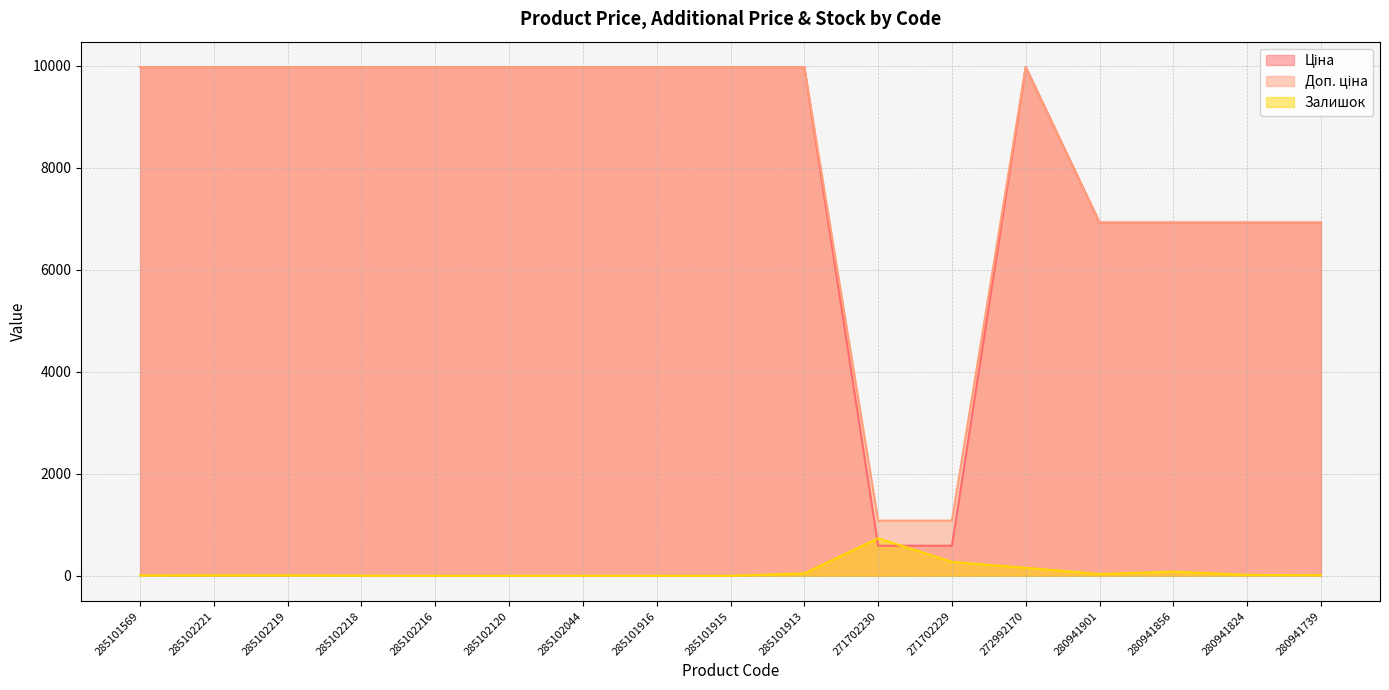

What is the sum of the Залишок values at 271702230 and 285101569?

743.0